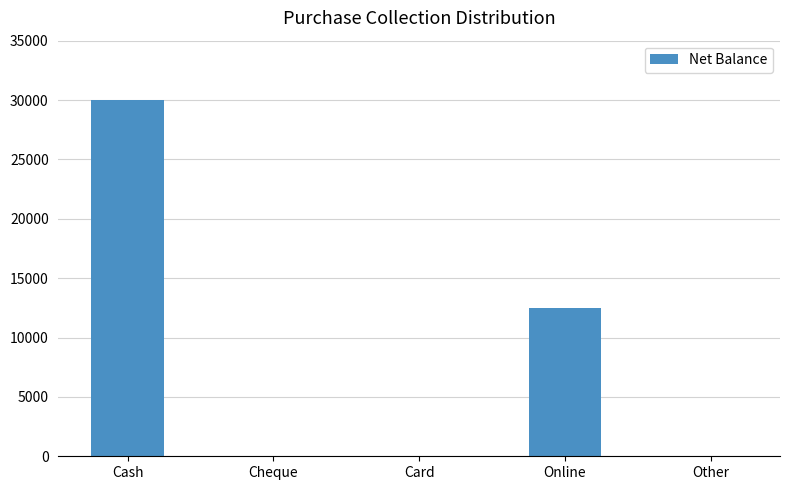

True or false: the data shows 3636 at Online.

False